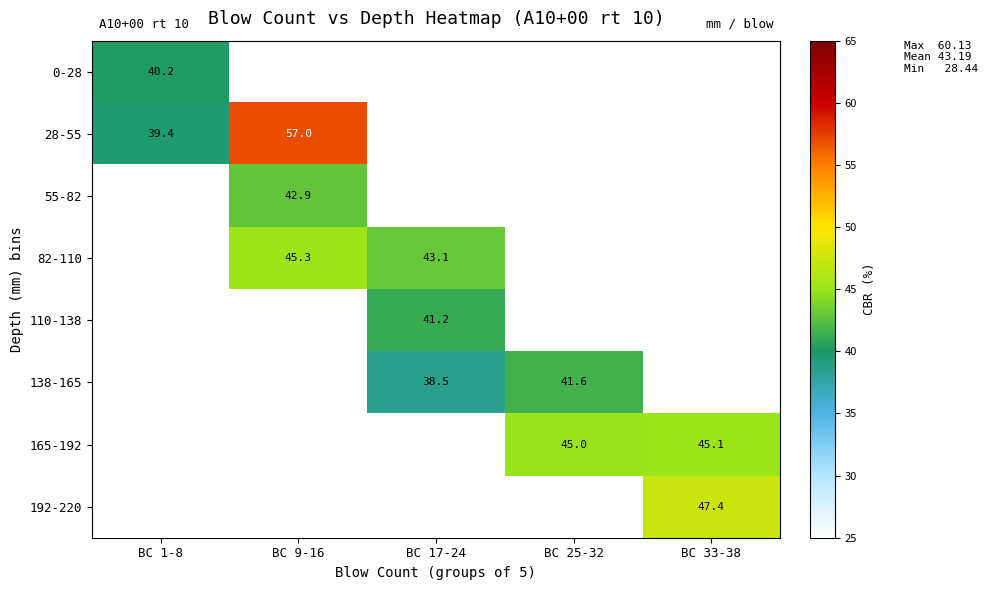

The 138-165 series shows 21.2 at BC 17-24. True or false?

False